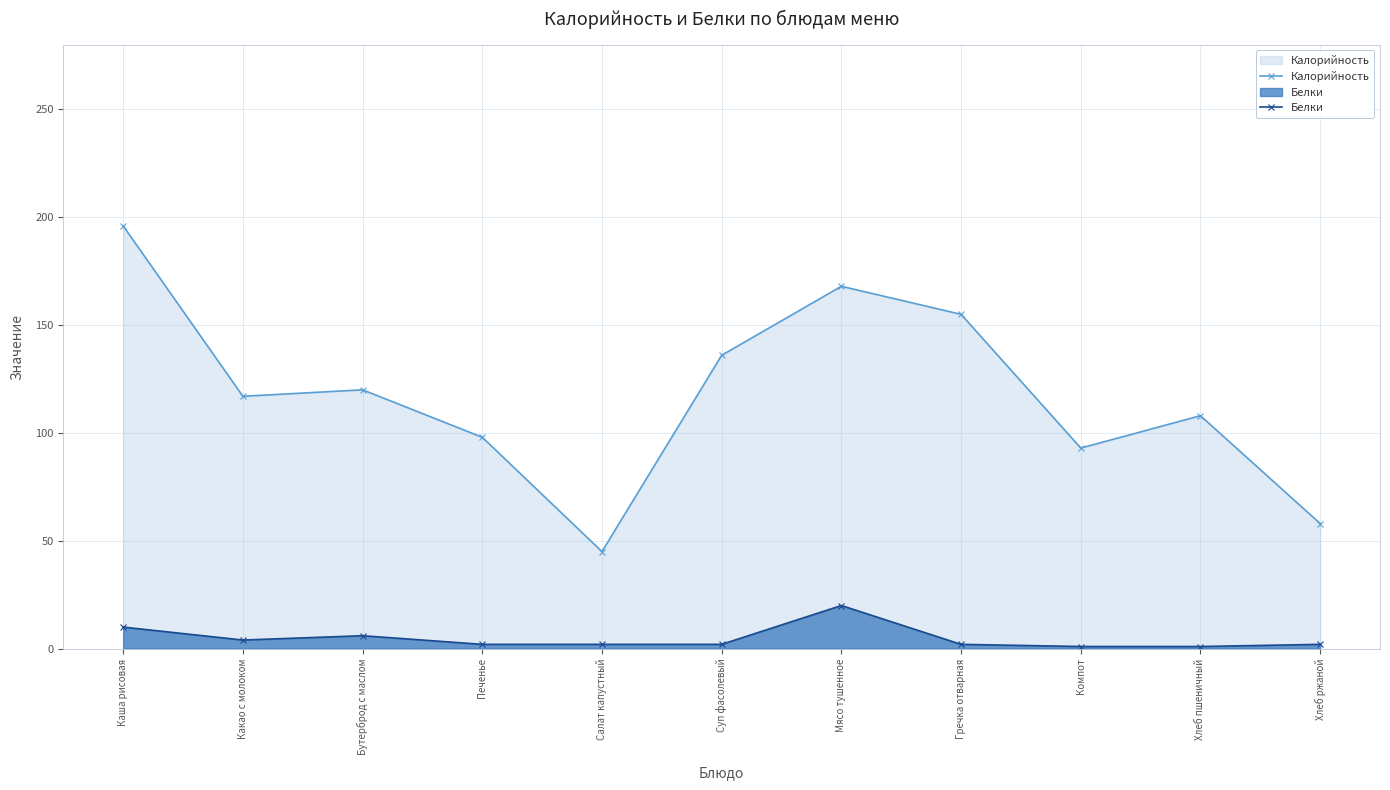

How many interior local valleys does the Белки series have?

1